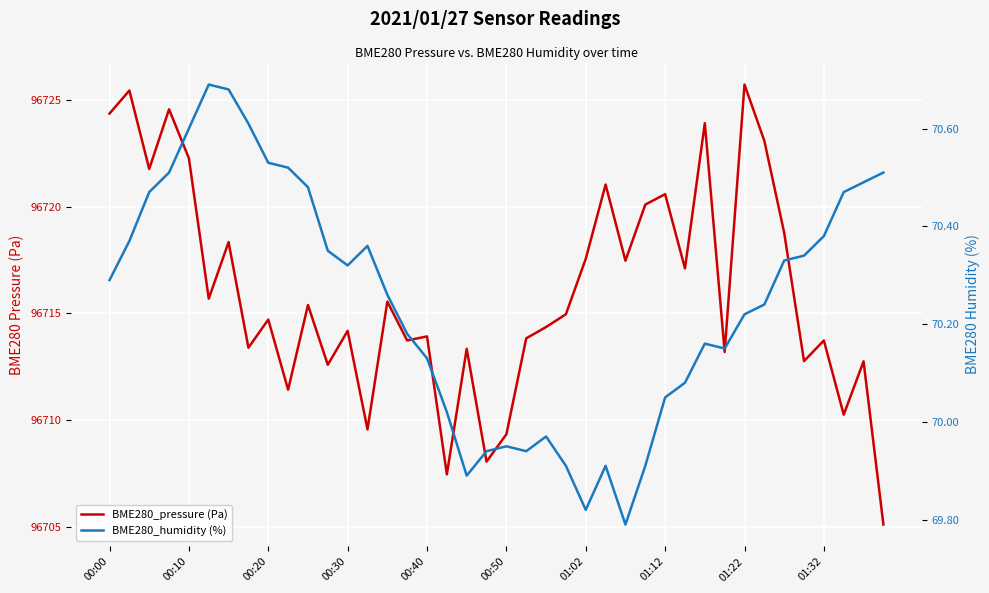

What is the difference between the second highest and minimum values in the BME280_humidity (%) series?

0.9